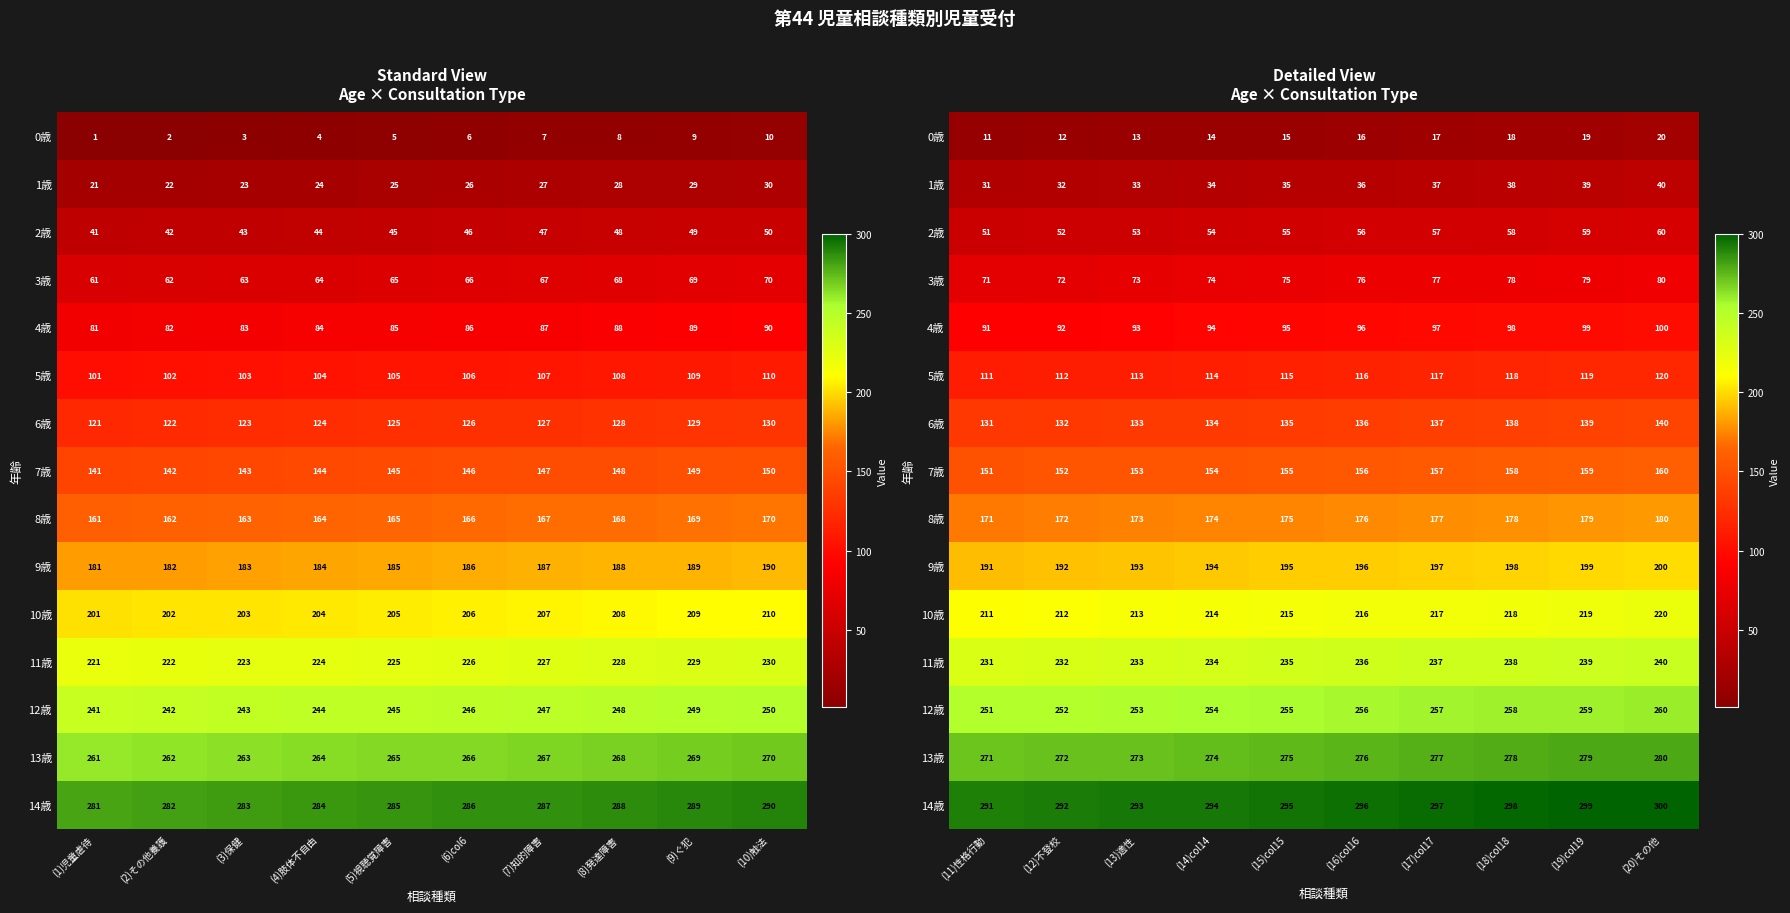

Which series has the largest range (max minus min)?

0歳